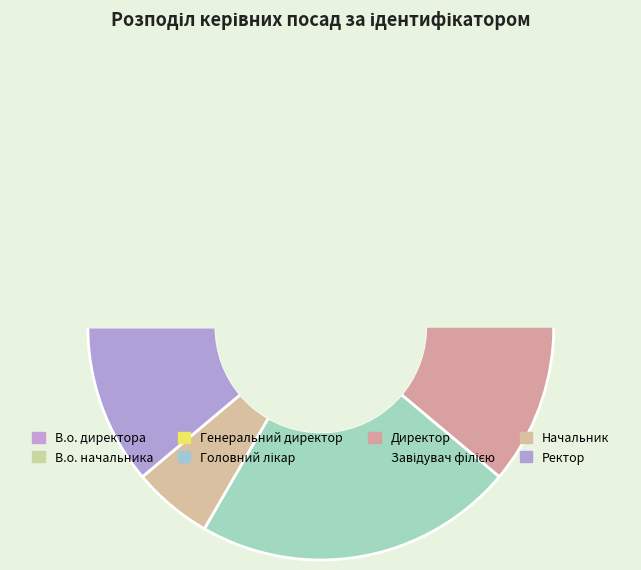

How much of the chart is everything except Директор?

80.6%